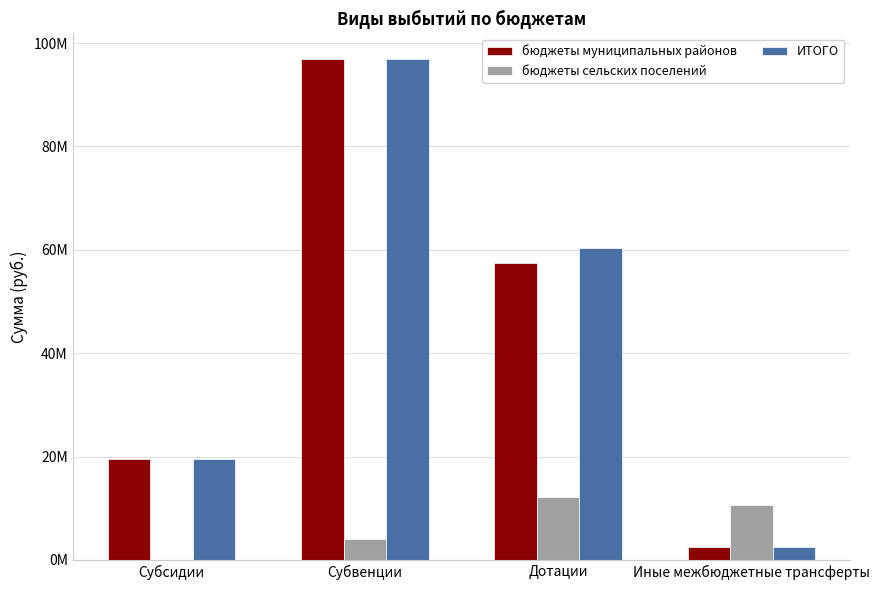

The value of бюджеты сельских поселений at Субвенции is 3985168.3. True or false?

True